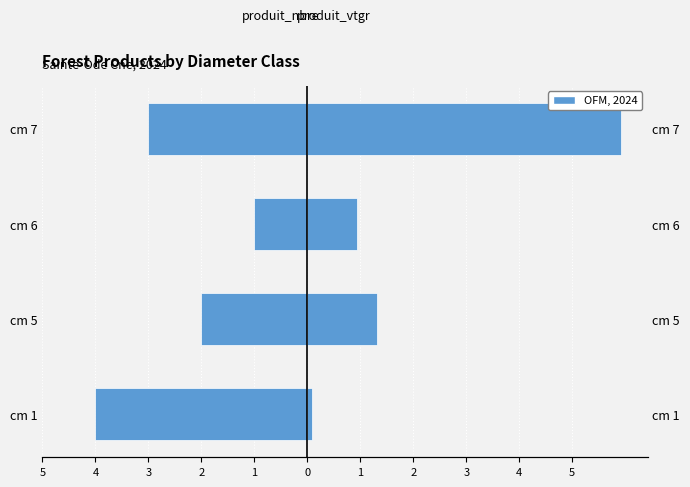

Reading right to left, extract all data points from this chart.

produit_nbre: -3.0	-1.0	-2.0	-4.0
produit_vtgr: 5.9	0.9	1.3	0.1